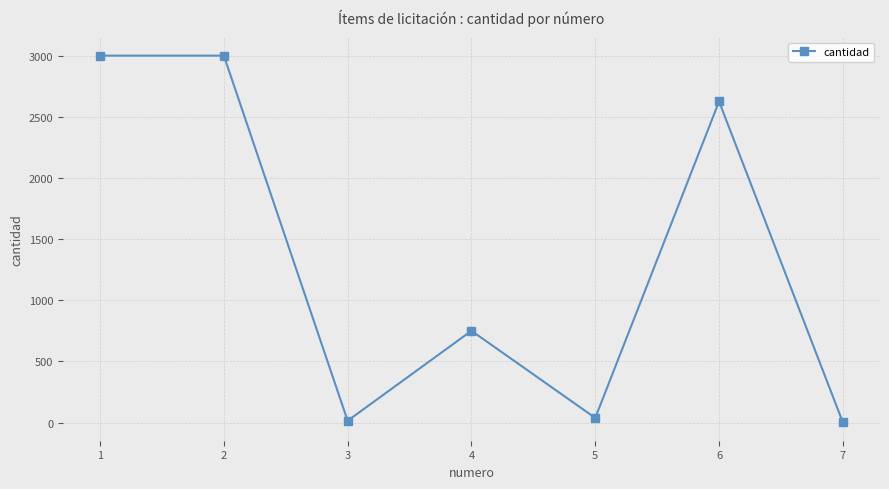

Reading right to left, extract all data points from this chart.

7=1.0	6=2625.0	5=37.5	4=750.0	3=14.4	2=3000.0	1=3000.0